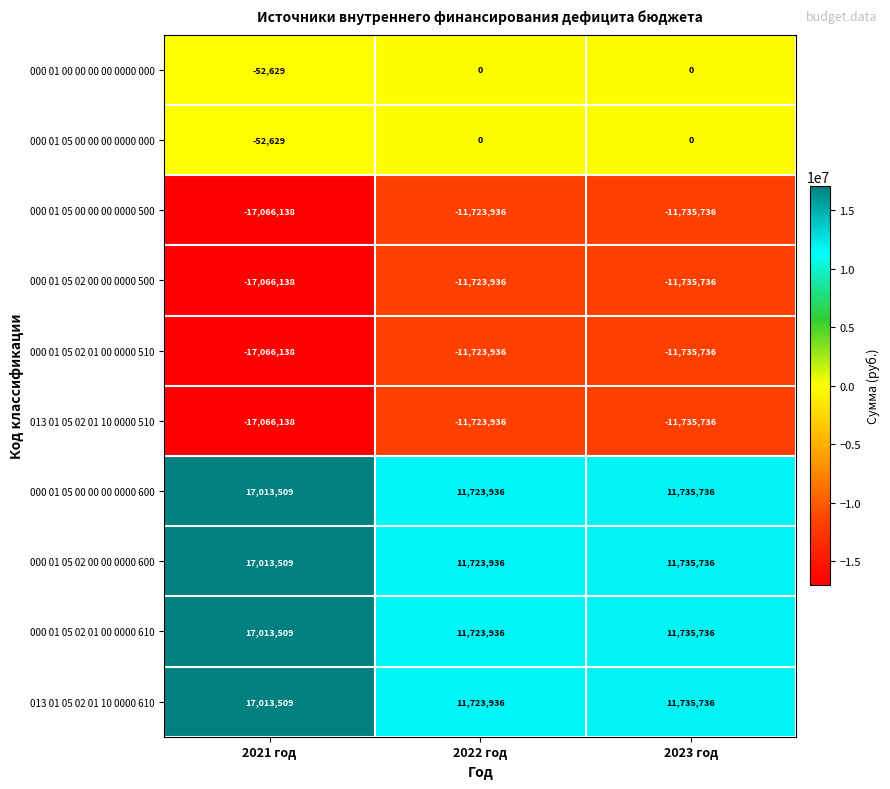

What is the difference between the 000 01 05 02 01 00 0000 610 values at 2022 год and 2023 год?

11800